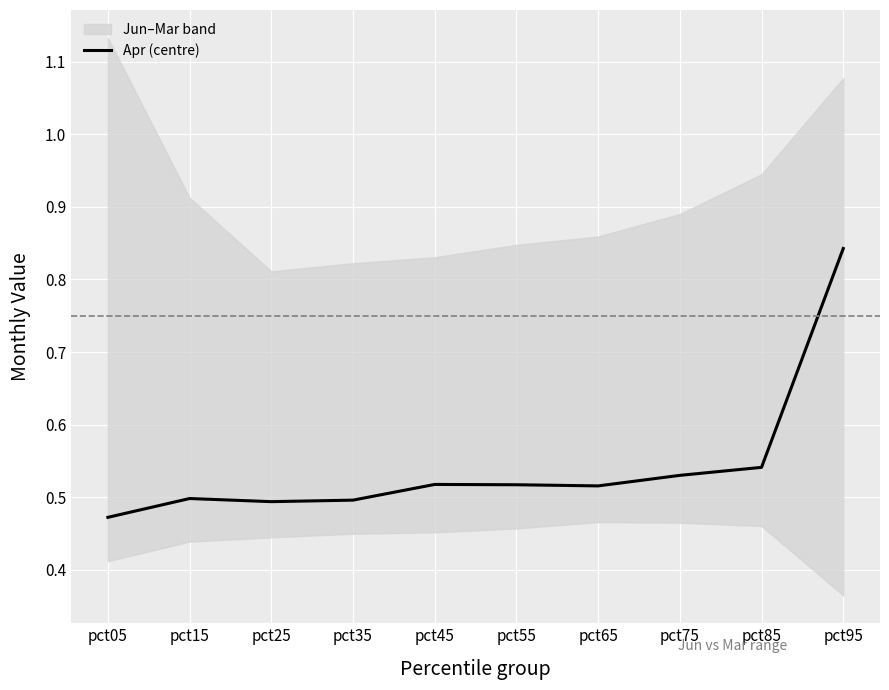

Reading left to right, extract all data points from this chart.

0.5	0.5	0.5	0.5	0.5	0.5	0.5	0.5	0.5	0.8